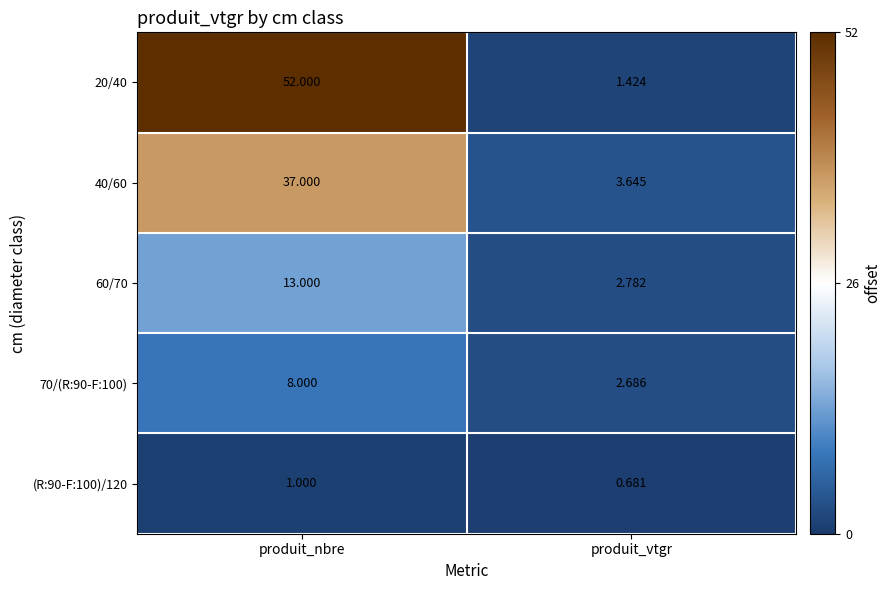

Between produit_nbre and produit_vtgr, which series saw the biggest shift?

20/40